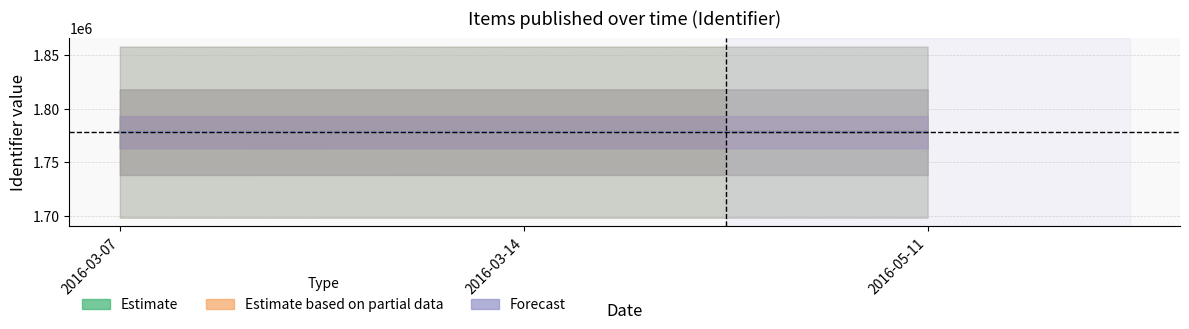

Which series has the largest range (max minus min)?

Forecast